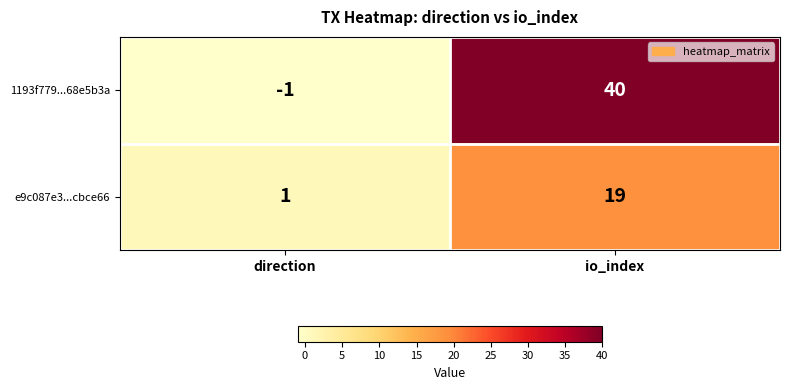

At which label does e9c087e3...cbce66 reach its minimum?

direction